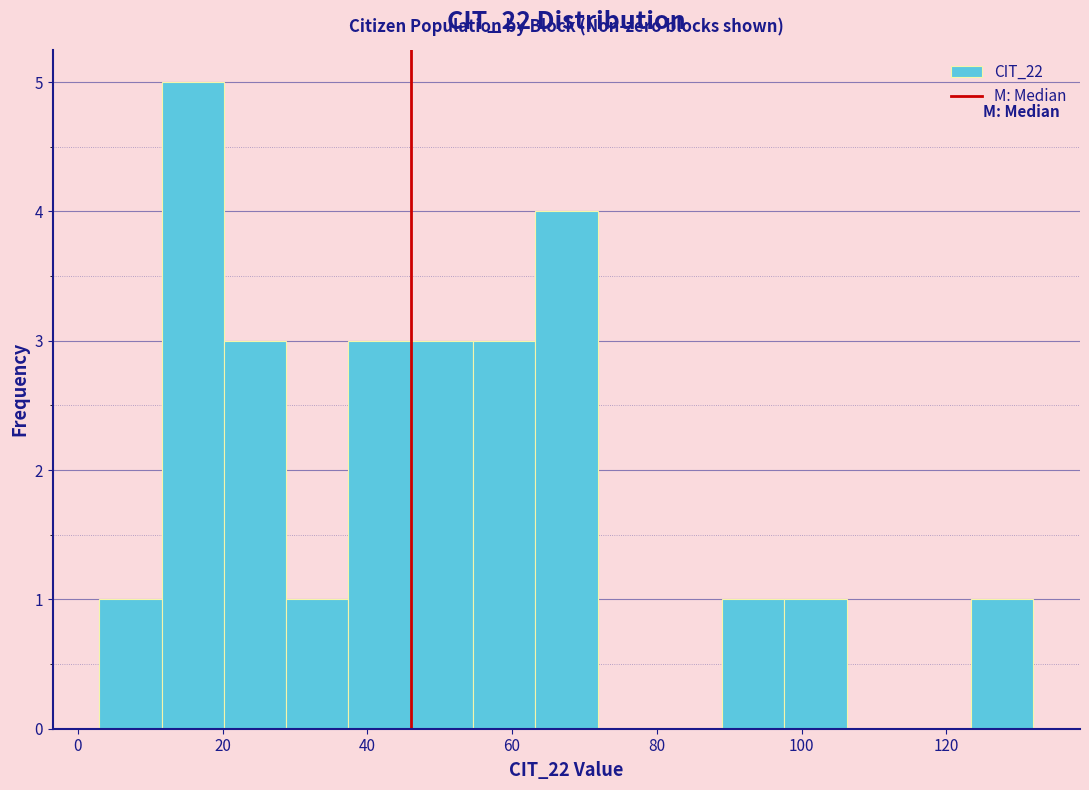

Reading left to right, list every bar in this chart as the range it spans on the x-axis followed by its height. Neither the bar edges nor the heights are printed on the chart, so give them approximately, as read against the axes.

3.0 to 11.6: 1
11.6 to 20.2: 5
20.2 to 28.8: 3
28.8 to 37.4: 1
37.4 to 46.0: 3
46.0 to 54.6: 3
54.6 to 63.2: 3
63.2 to 71.8: 4
71.8 to 80.4: 0
80.4 to 89.0: 0
89.0 to 97.6: 1
97.6 to 106.2: 1
106.2 to 114.8: 0
114.8 to 123.4: 0
123.4 to 132.0: 1